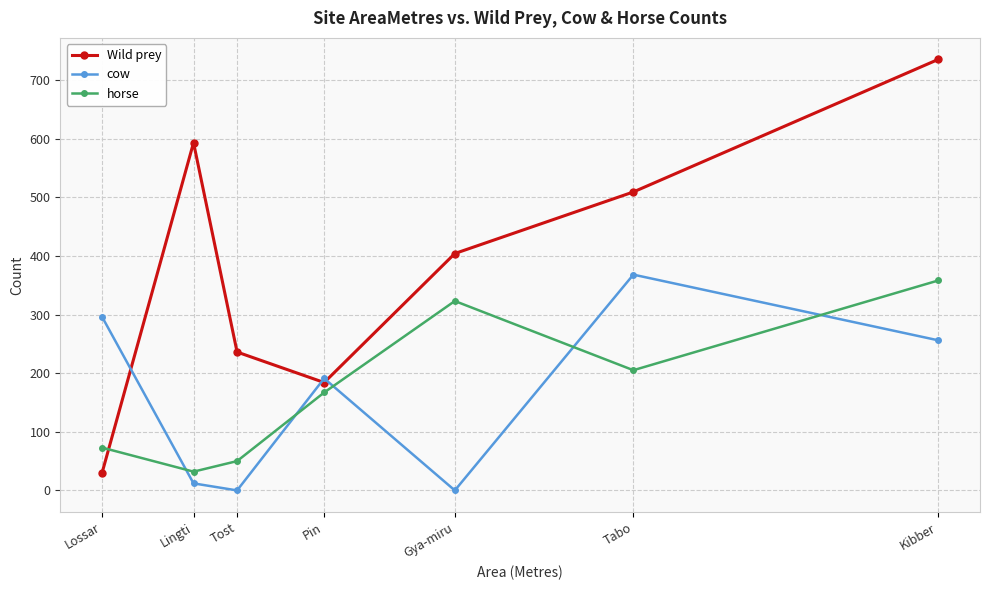

How many categories are shown in the chart?

7